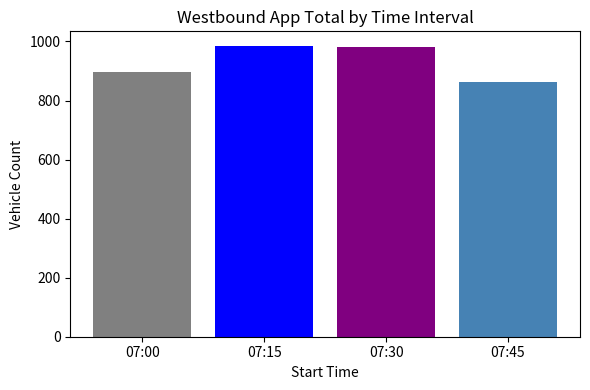

Count the number of categories in the chart.

1